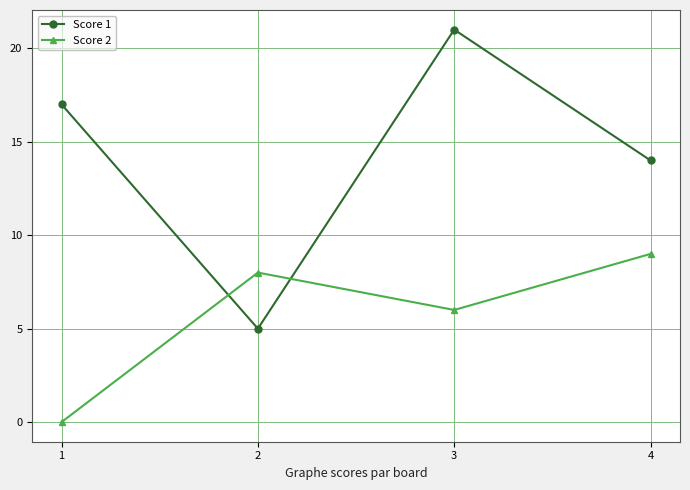

What is the average value of the Score 1 series?

14